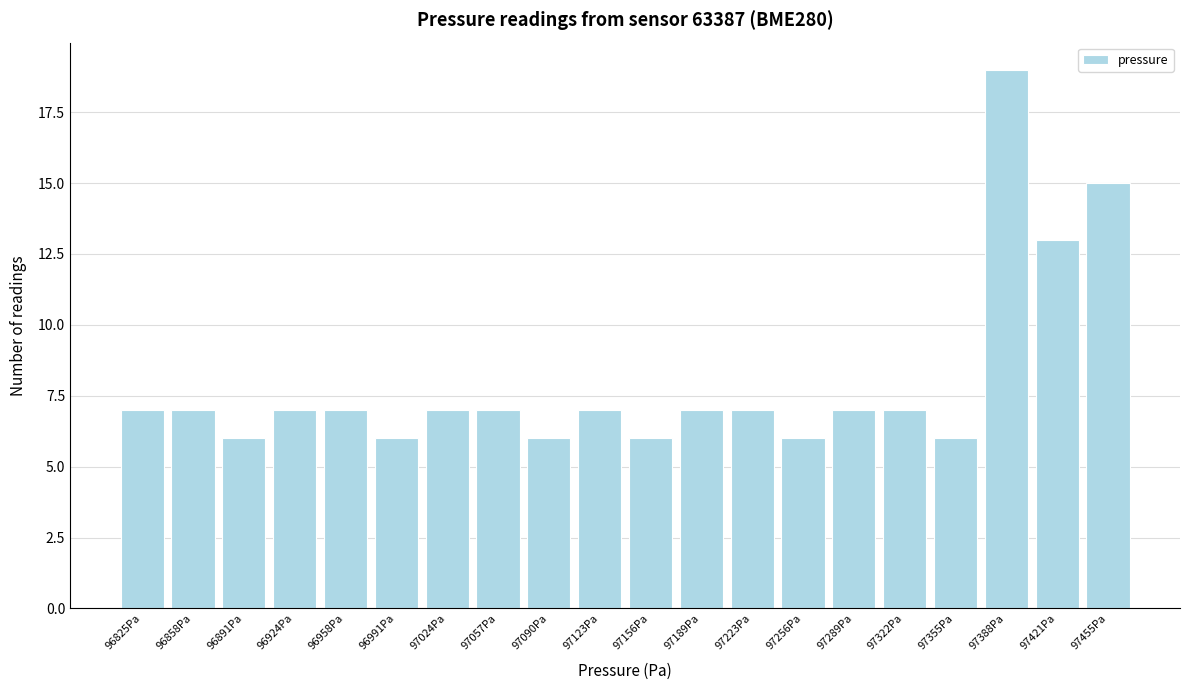

Reading right to left, transcribe all the data shown in this chart.

15	13	19	6	7	7	6	7	7	6	7	6	7	7	6	7	7	6	7	7